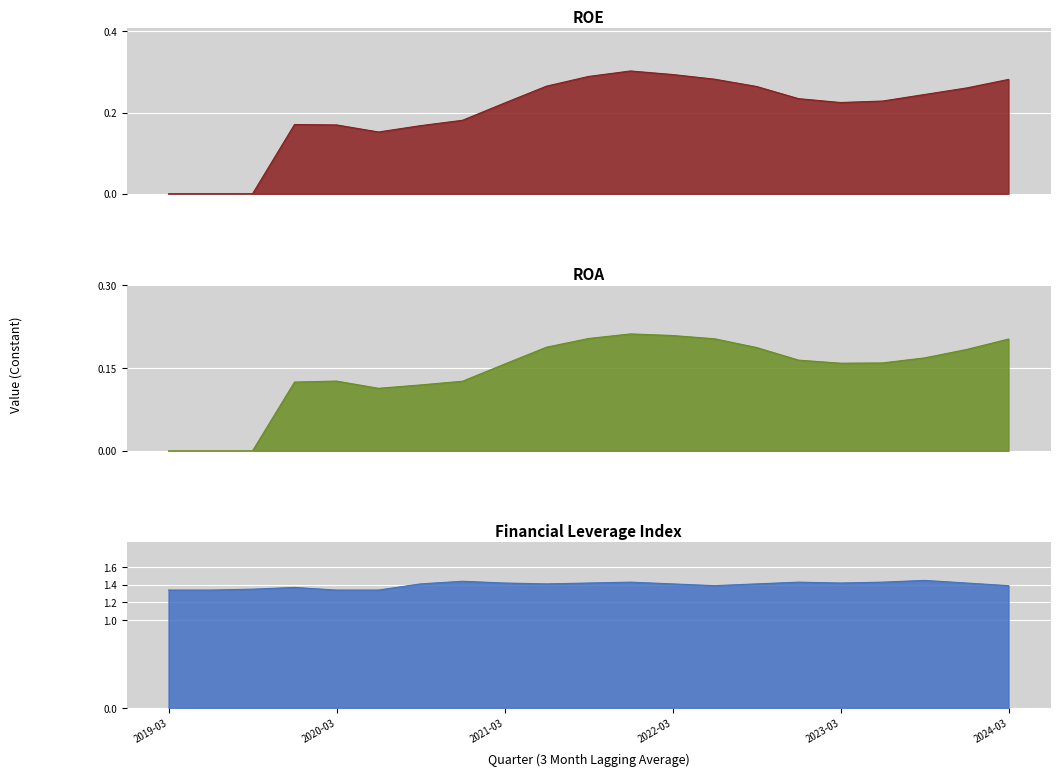

What is the value of the Financial Leverage Index point at the 12th from the left?

1.4